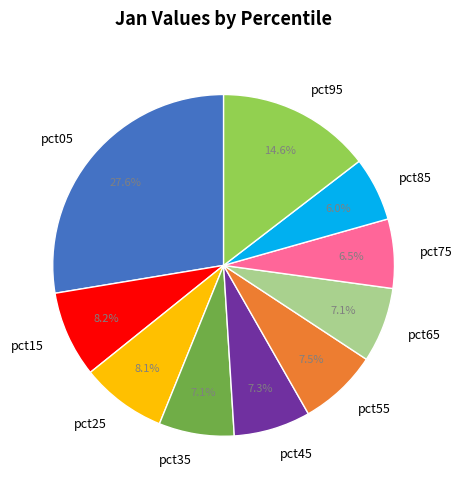

How many segments does this pie chart have?

10